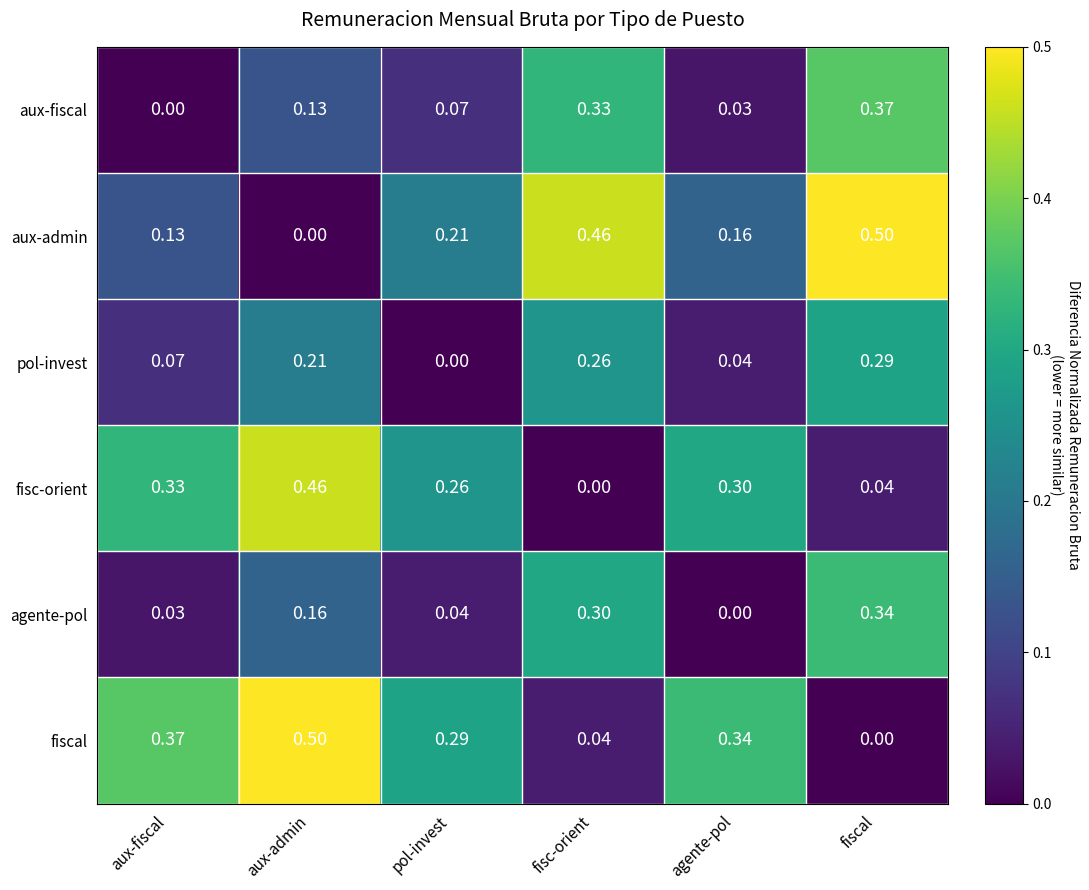

At which category is the sum across all series the highest?

fiscal